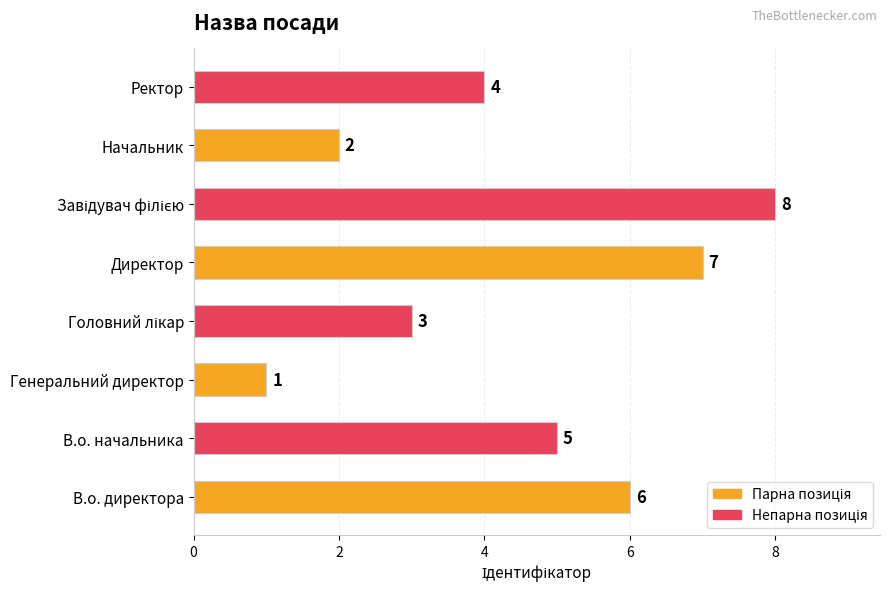

What is the sum of all values?

36